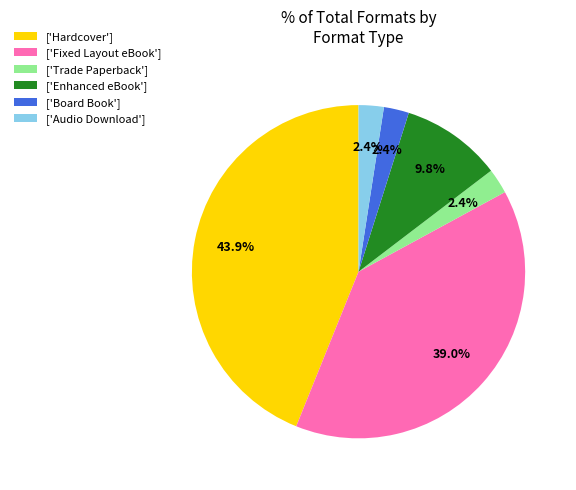

Is there a majority slice in this chart?

No